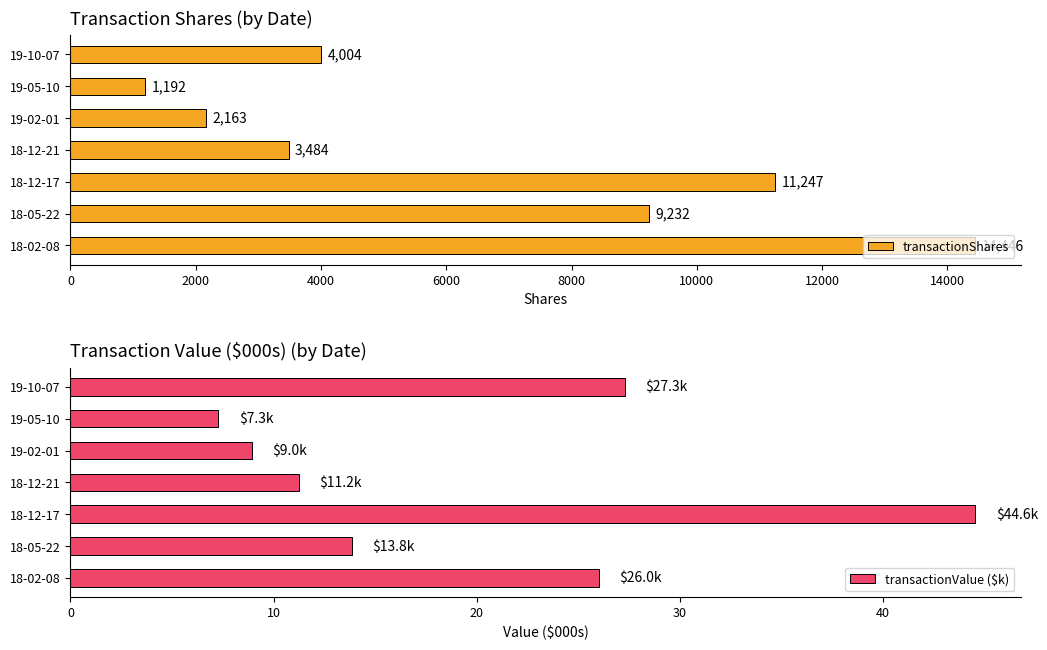

At how many categories does at least one series exceed 5329?

3